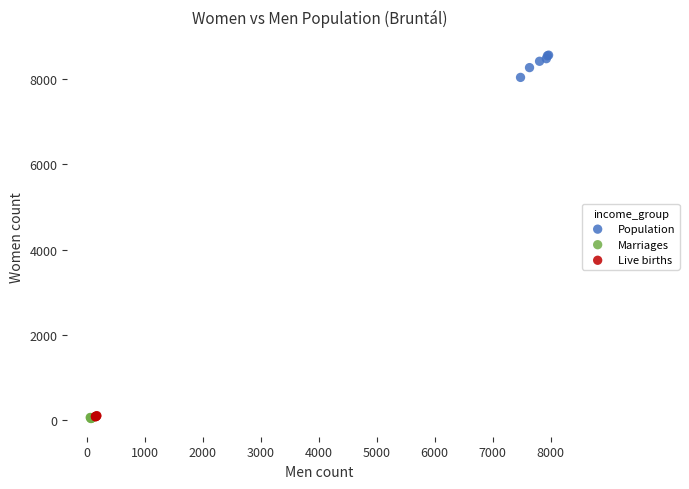

Which series contains the highest Y value?

Population